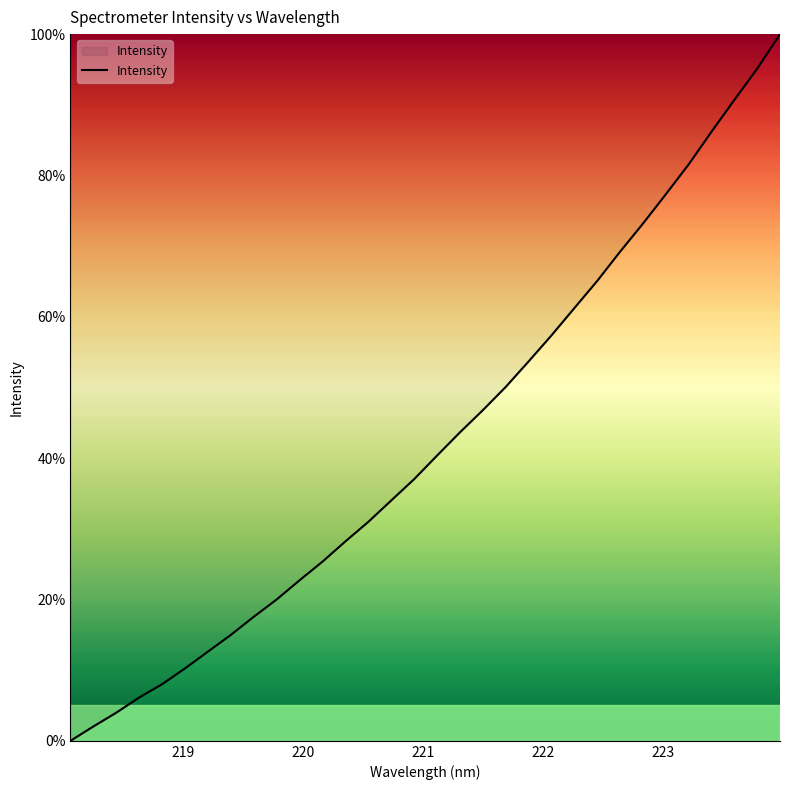

What is the maximum value shown in the chart?

100.0